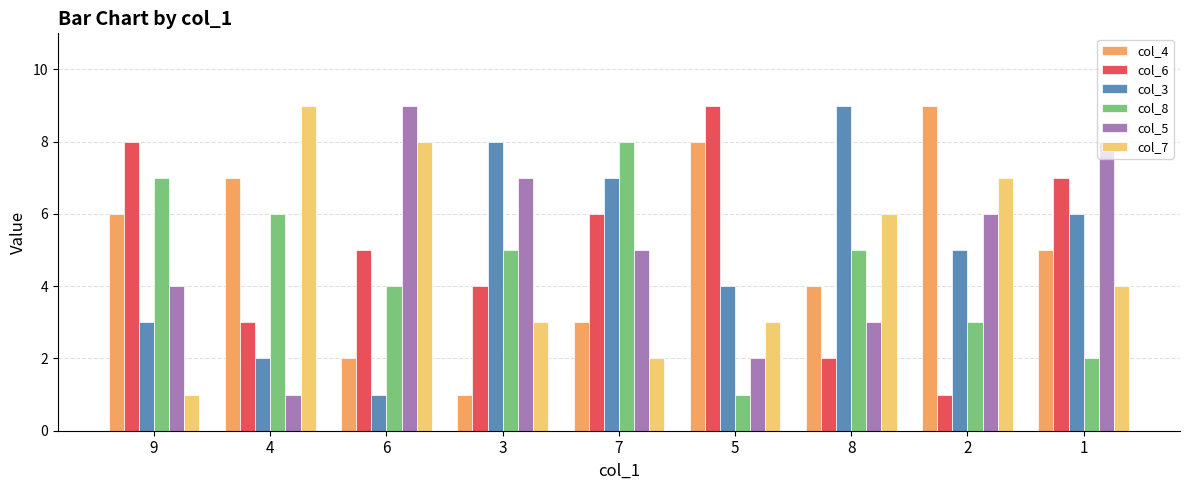

What is the label of the 4th bar from the left?

3